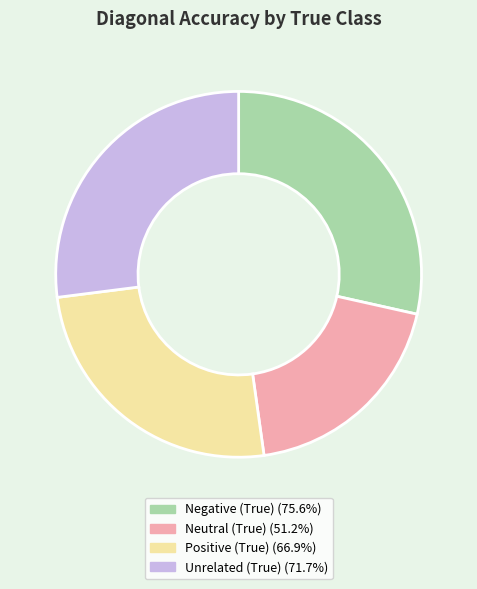

Does Positive (True) account for over 50% of the chart?

No